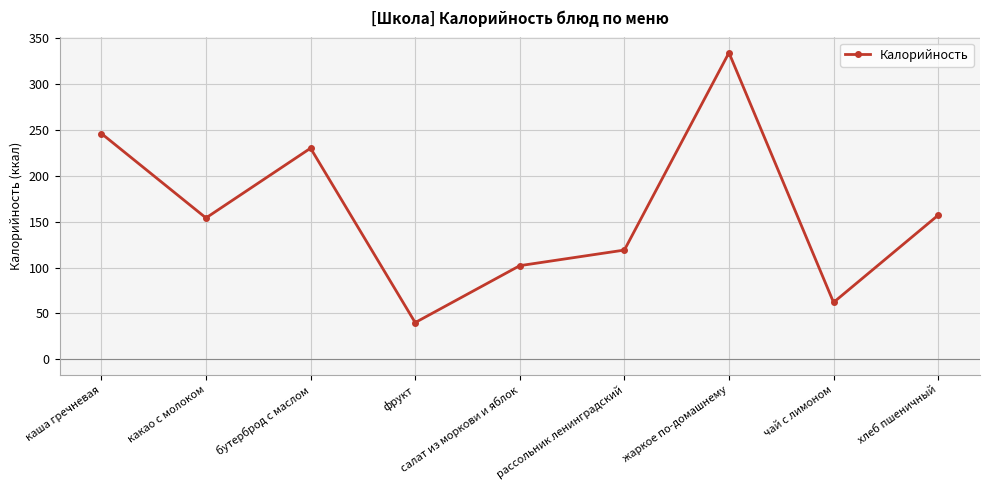

Which category has the lowest value across all series?

фрукт